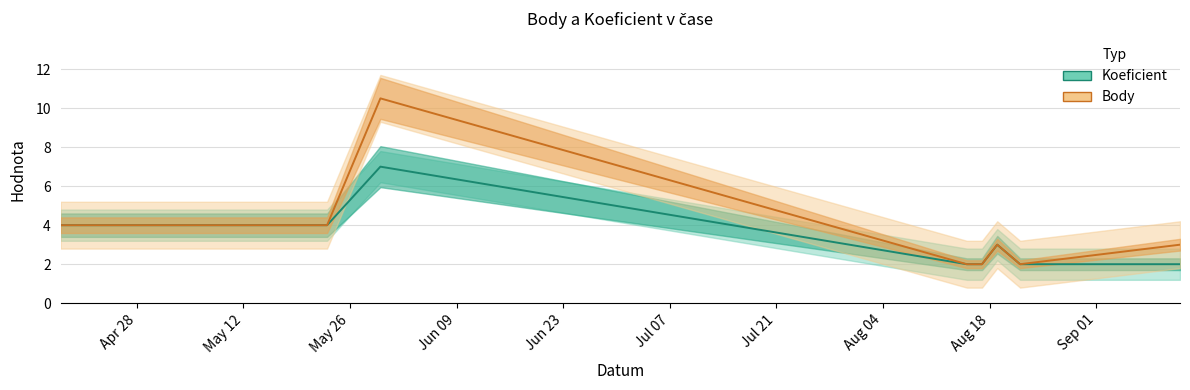

Which has a higher value, Apr 28 or Aug 04?

Apr 28